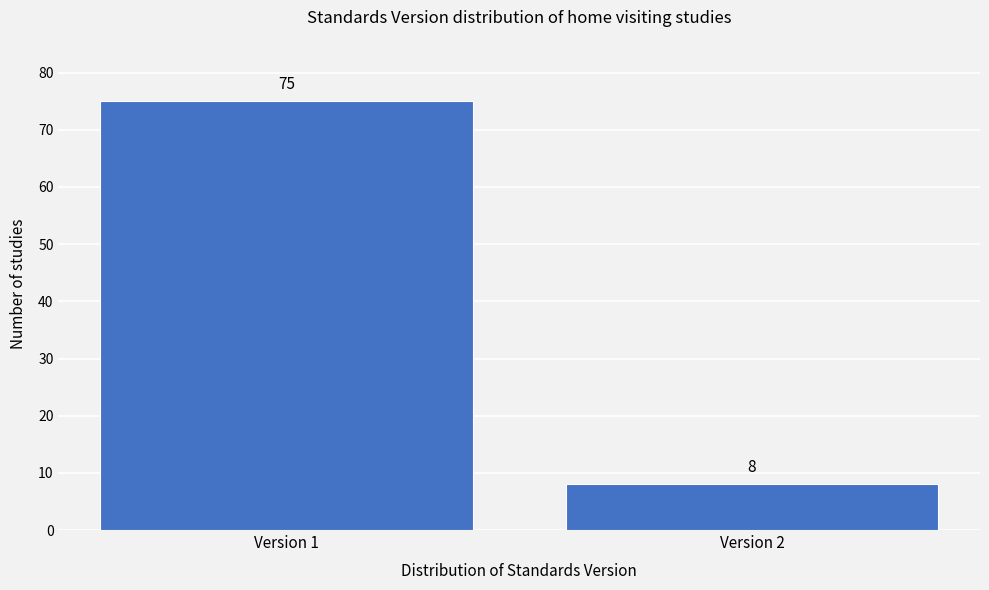

Reading left to right, what are all the values shown in this chart?

Version 1=75	Version 2=8